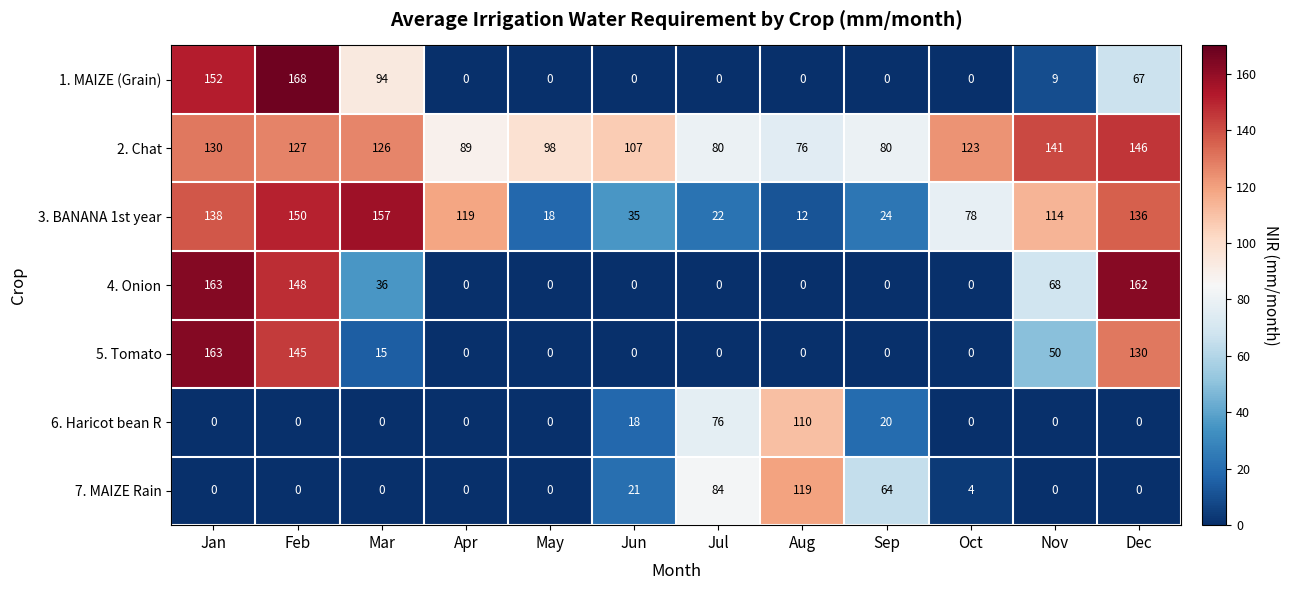

Between May and Jul, which series saw the biggest shift?

7. MAIZE Rain